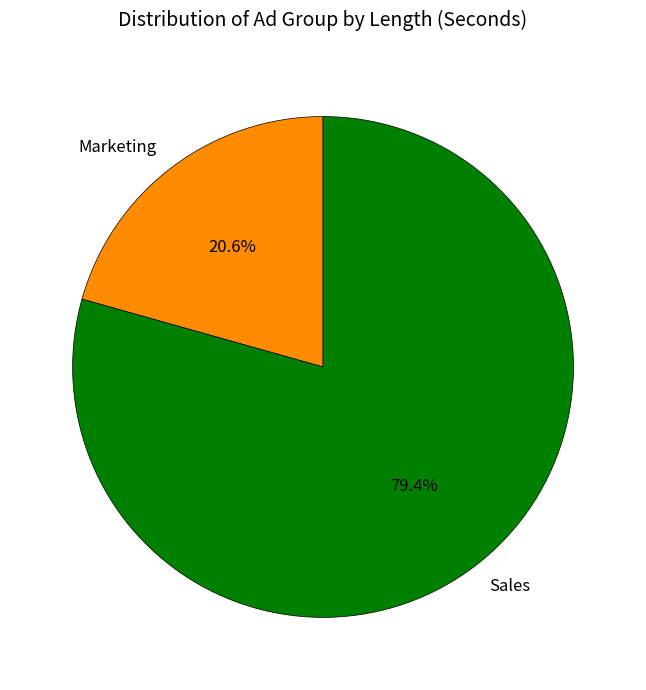

Does Marketing account for over 50% of the chart?

No